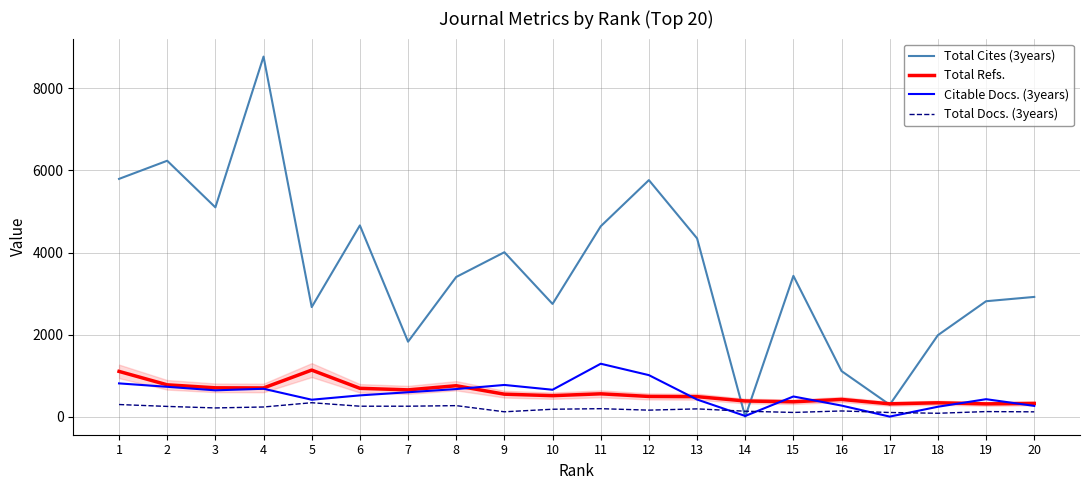

What is the sum of all Total Docs. (3years) values?

3780